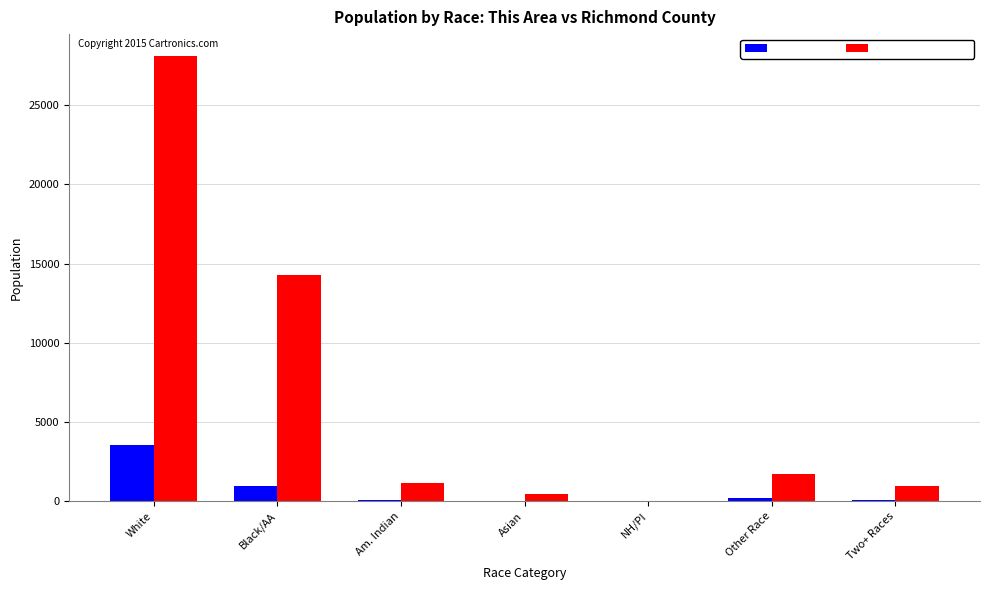

How many groups of bars are there?

7